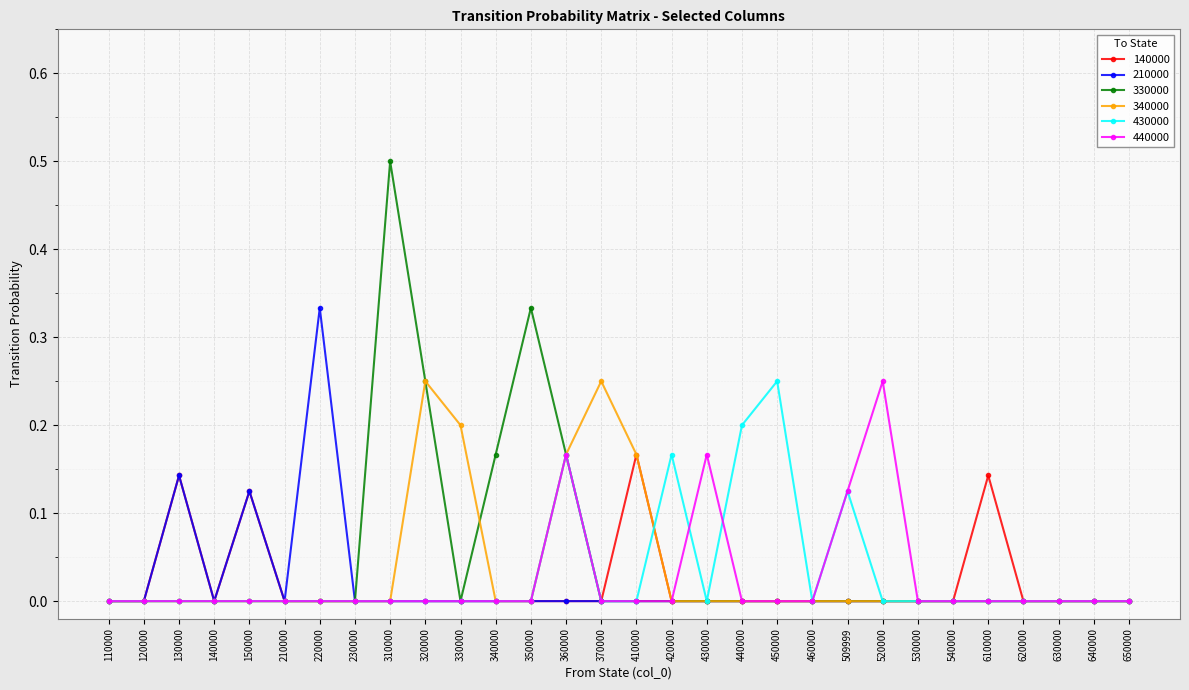

What are all the series names shown in the legend?

140000, 210000, 330000, 340000, 430000, 440000